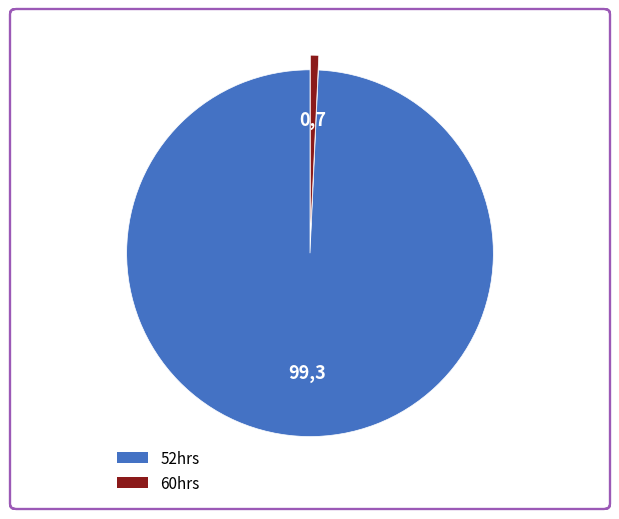

Is the sum of 60hrs and 52hrs greater than half?

Yes